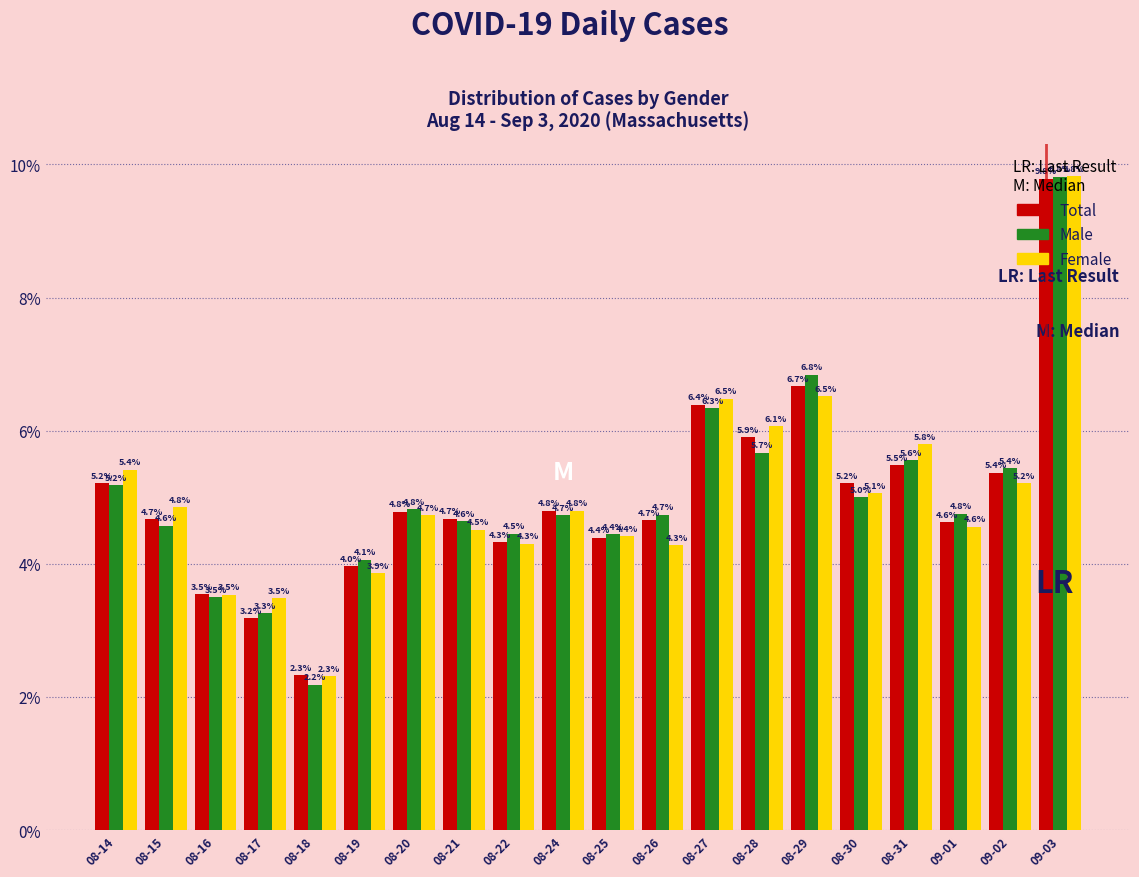

At which category is the sum across all series the highest?

09-03